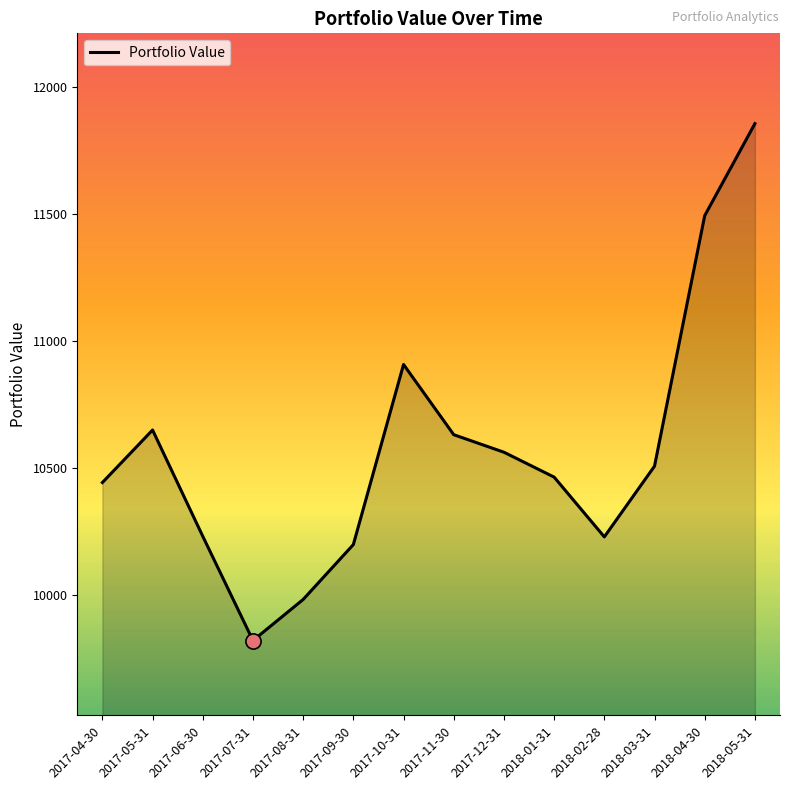

Between 2017-04-30 and 2018-03-31, which is larger?

2018-03-31